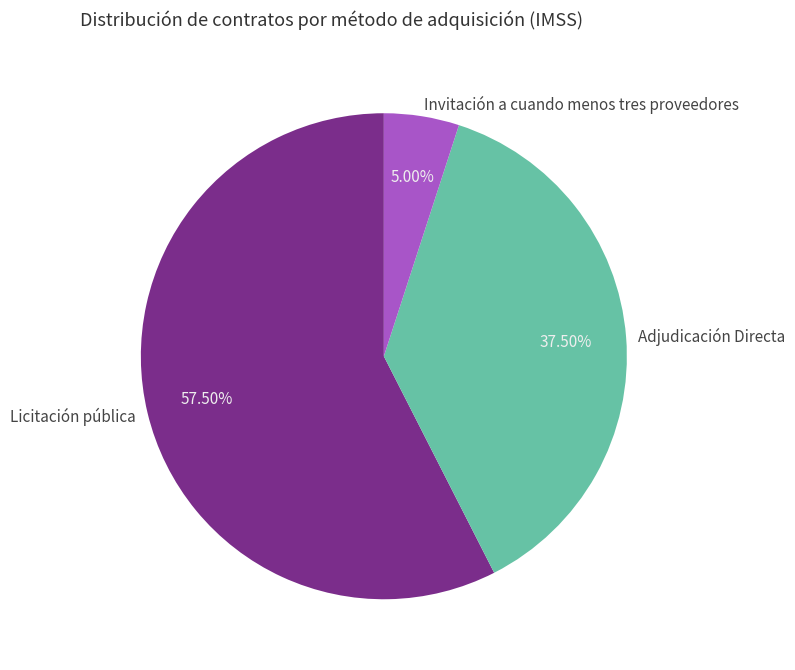

Which category has the smallest portion of the pie?

Invitación a cuando menos tres proveedores